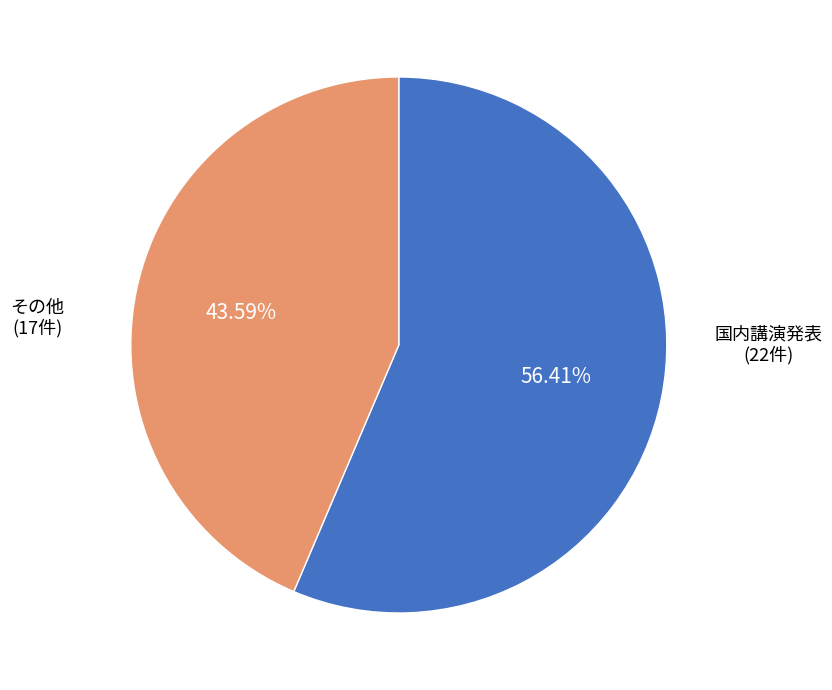

Is there any slice that represents more than half of the pie?

Yes